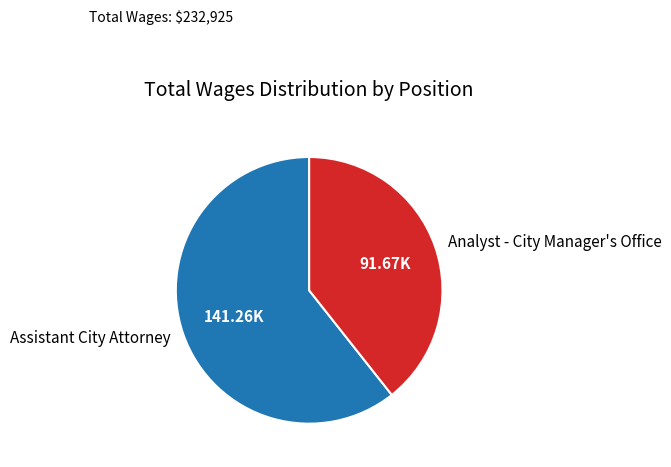

How many segments does this pie chart have?

2